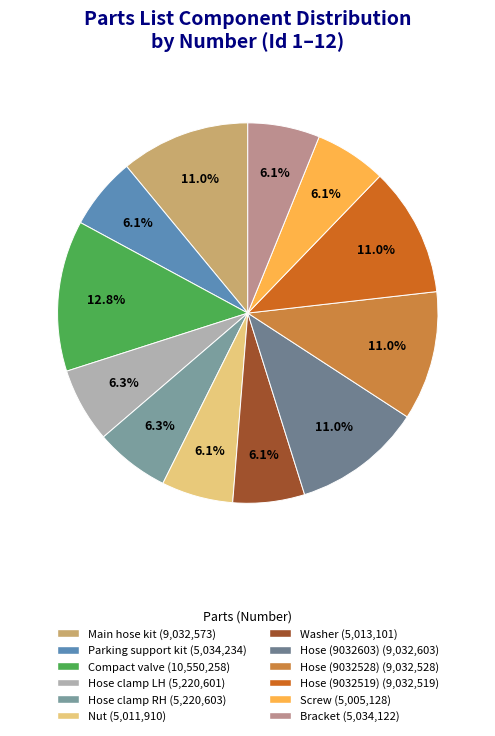

Does Washer represent more than half of the total?

No